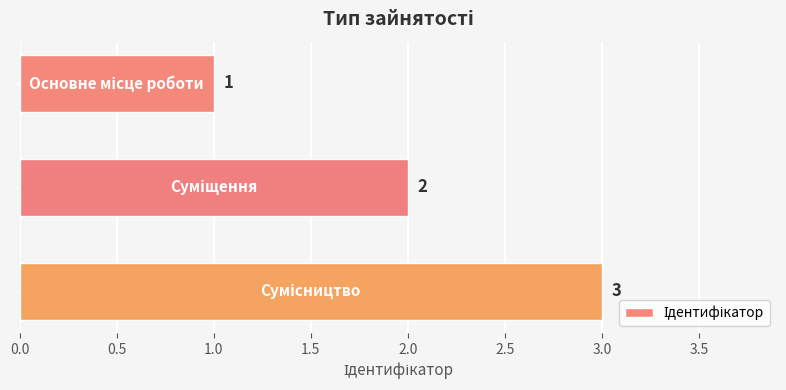

What is the sum of all values?

6